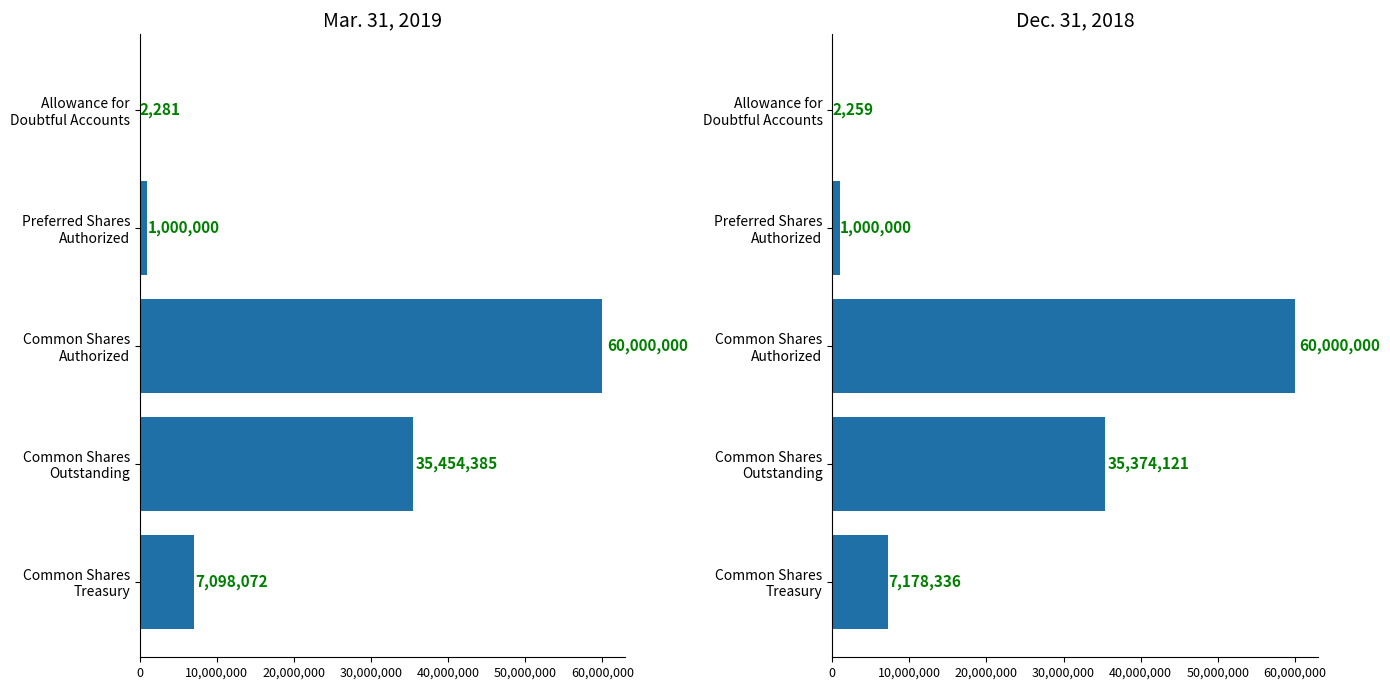

Which has a higher value, Allowance for Doubtful Accounts or Common Shares Authorized?

Common Shares Authorized